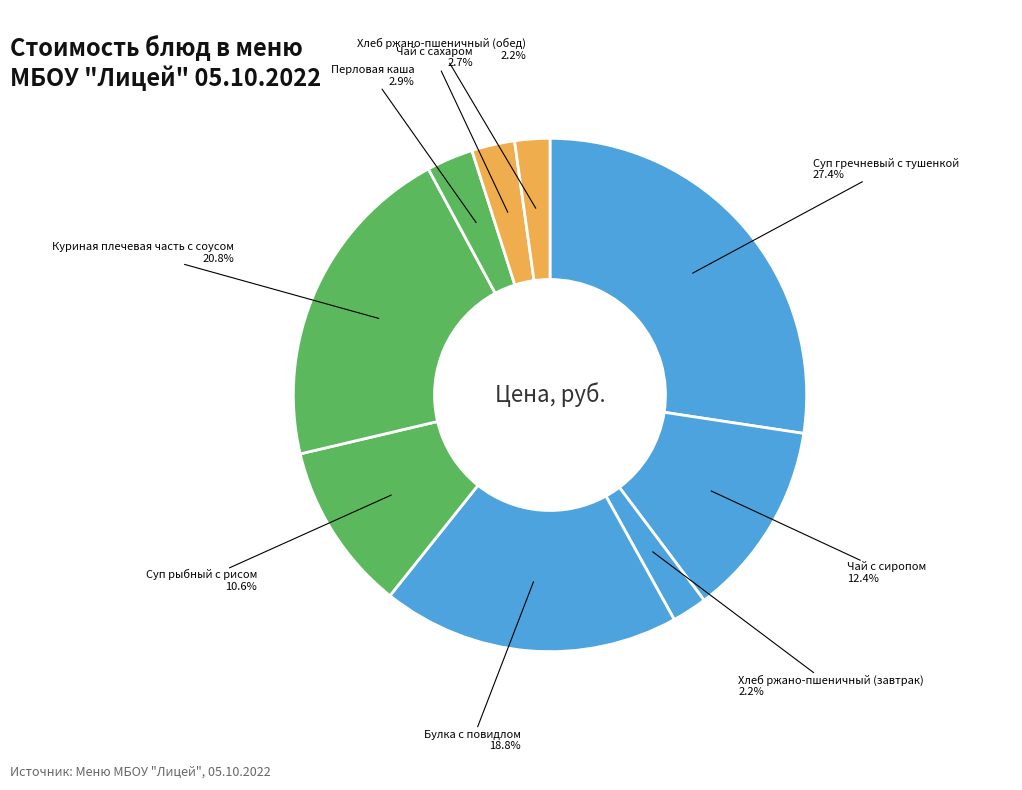

Count the number of slices in the pie.

9